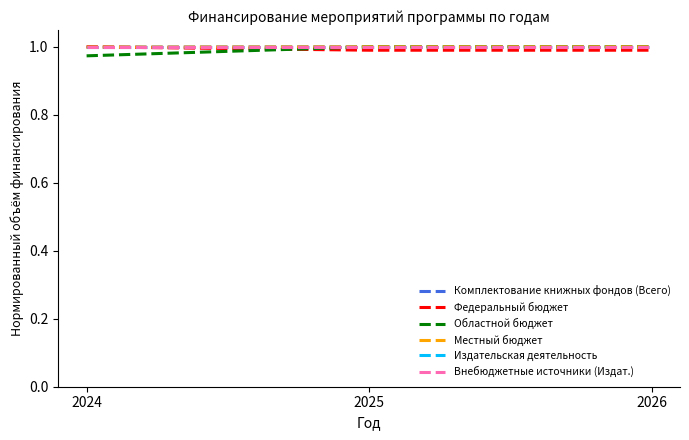

Does the chart display data point markers on the line(s)?

No